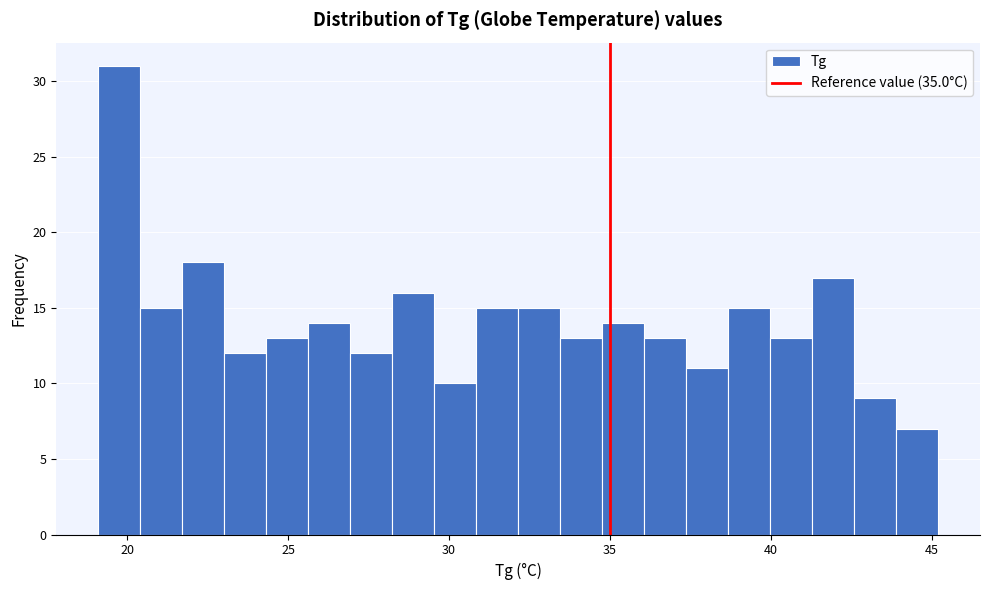

Read against the x-axis, roughly where is the centre of the tallest bar?

20.0